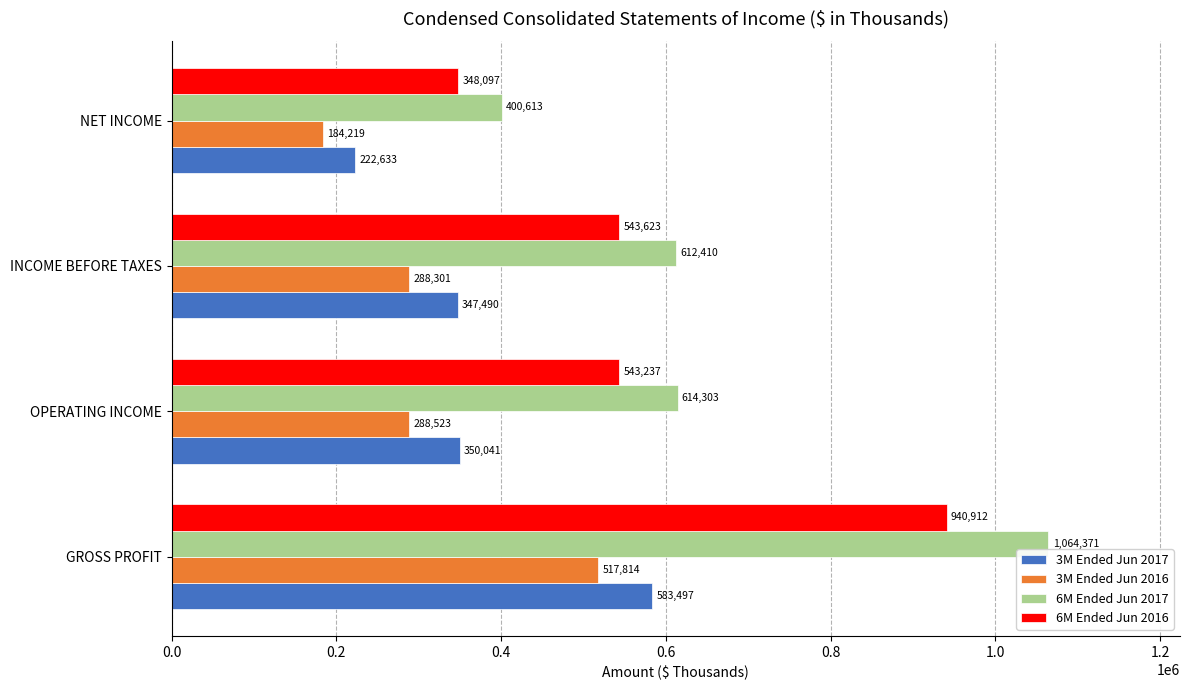

Which series has the widest spread of values?

6M Ended Jun 2017